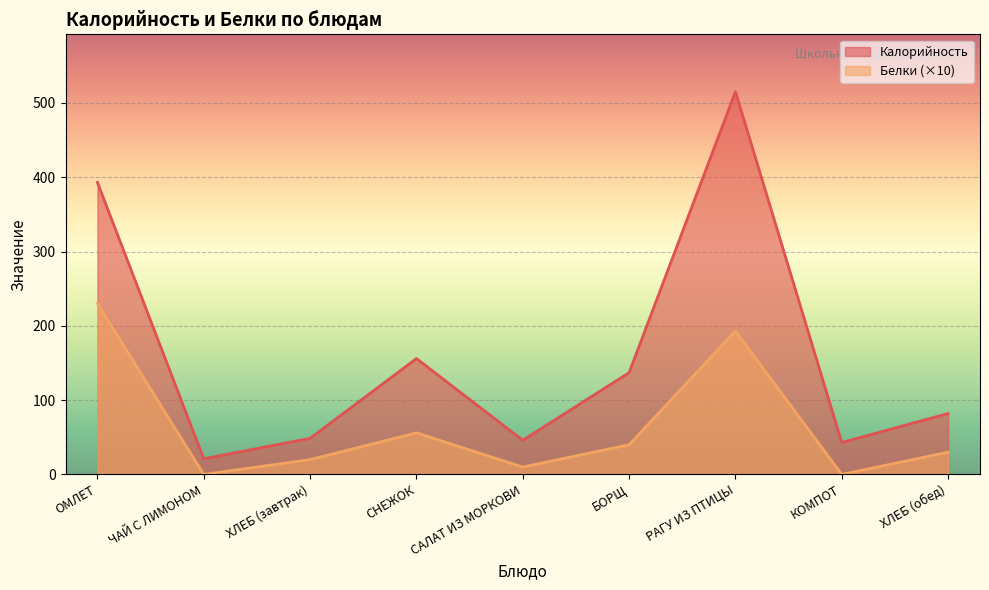

What is the average value of the Калорийность series?

160.2